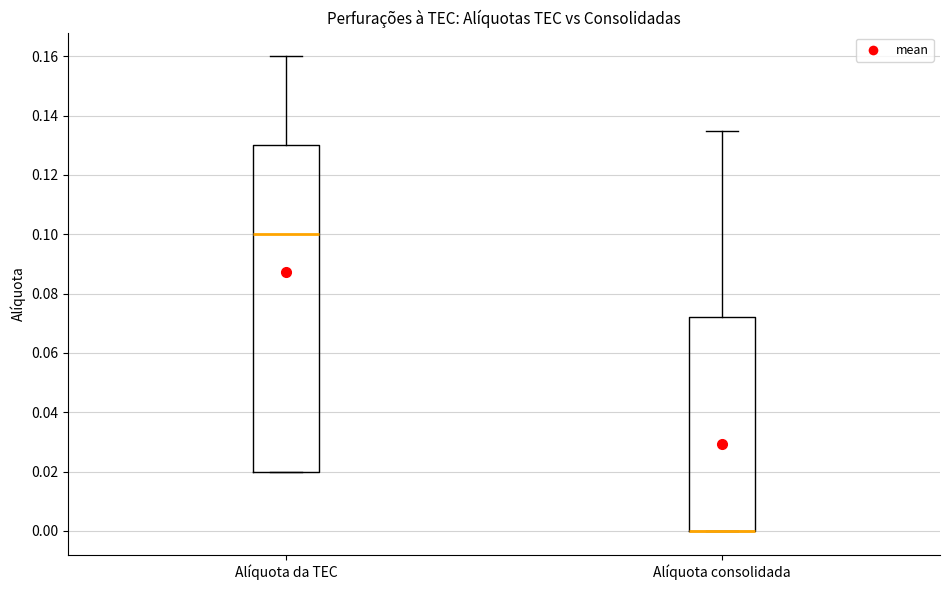

Which box is the tallest, from its lower edge to its upper edge?

Alíquota da TEC